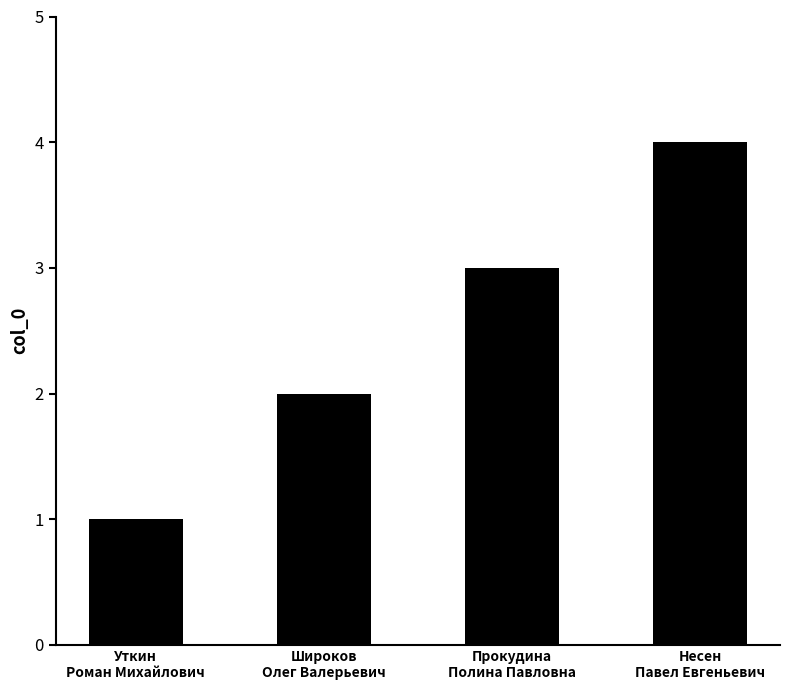

List the labels in order of value, smallest first.

Уткин
Роман Михайлович, Широков
Олег Валерьевич, Прокудина
Полина Павловна, Несен
Павел Евгеньевич